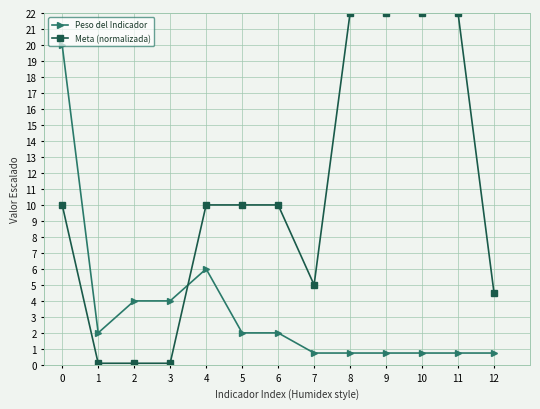

What is the lowest value of the Peso del Indicador series?

0.7